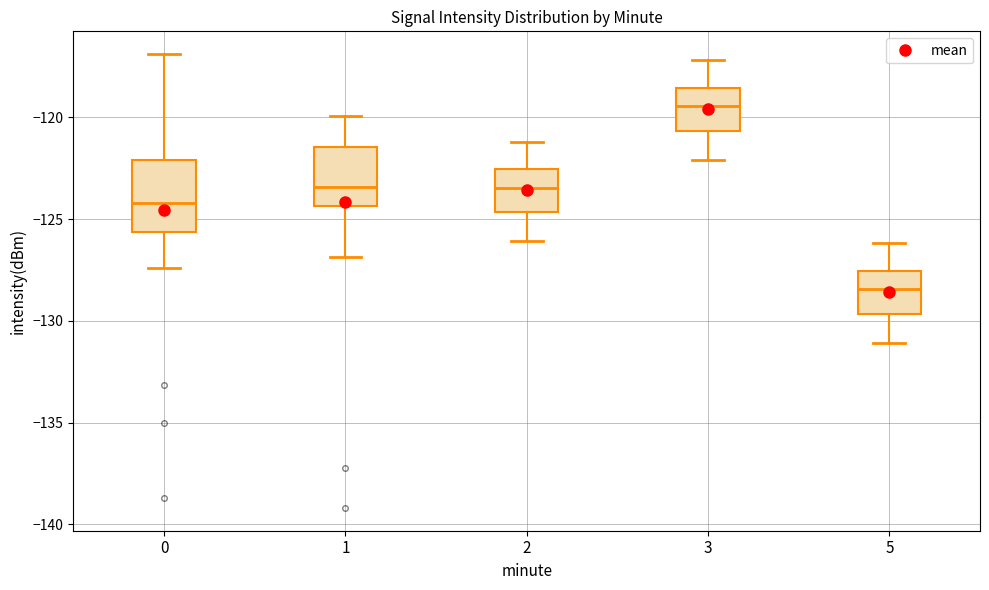

Where does the median line of the box at x = 2 sit on the y-axis? The values are not printed on the chart, so give them approximately, as read against the axis.

-123.5